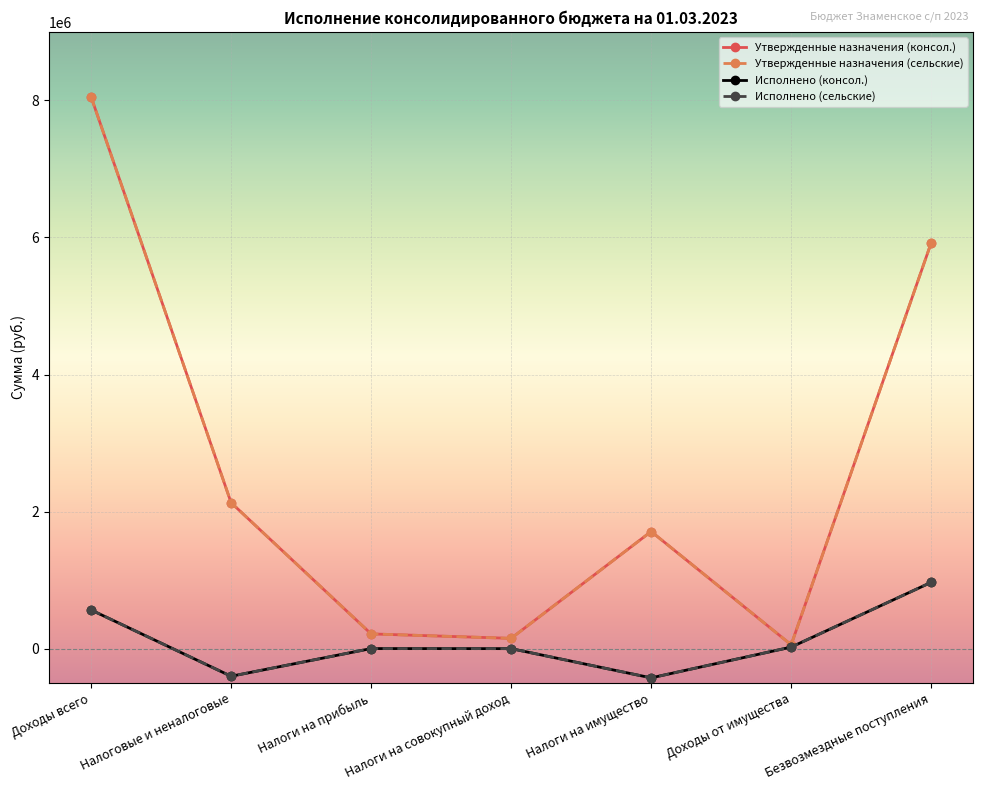

How many interior local peaks does the Исполнено (сельские) series have?

1